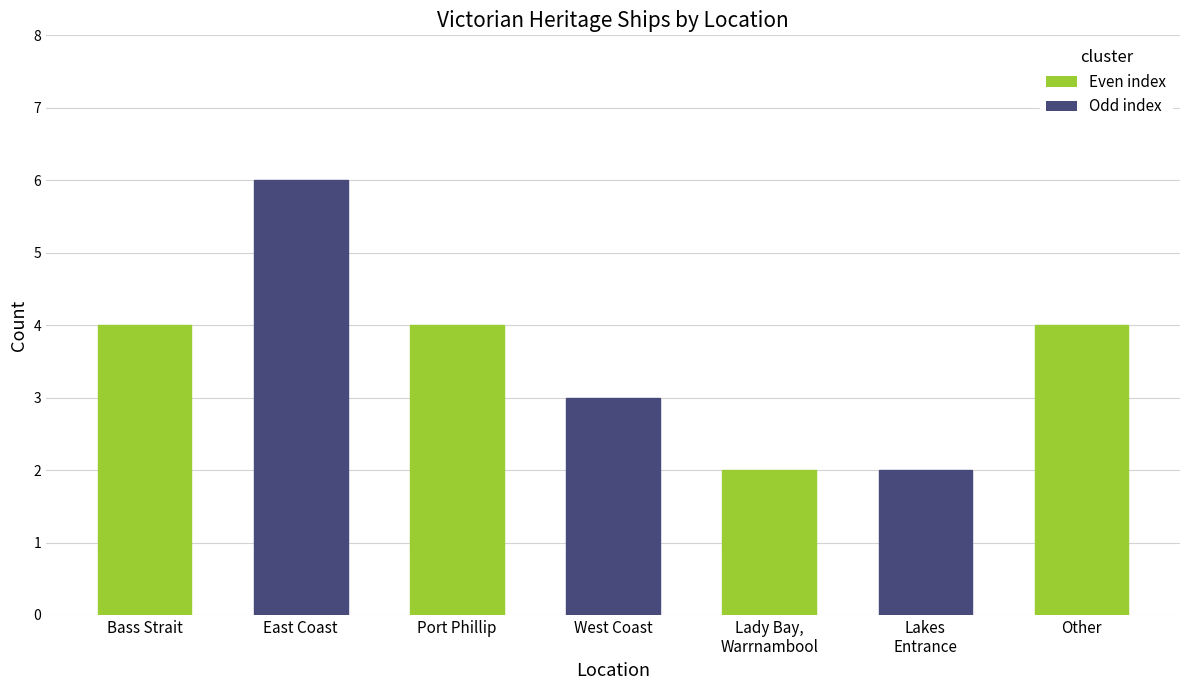

What is the sum of all values?

25